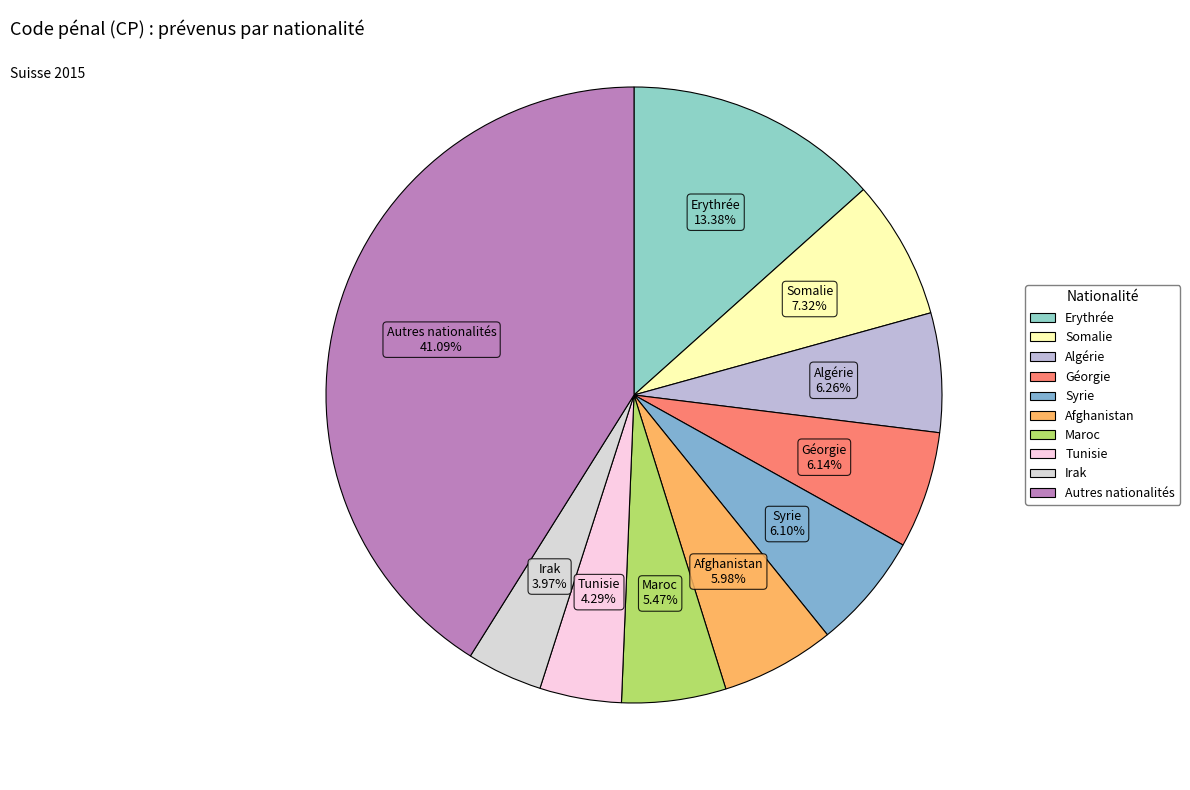

Is it true that Erythrée is 13% of the pie?

True